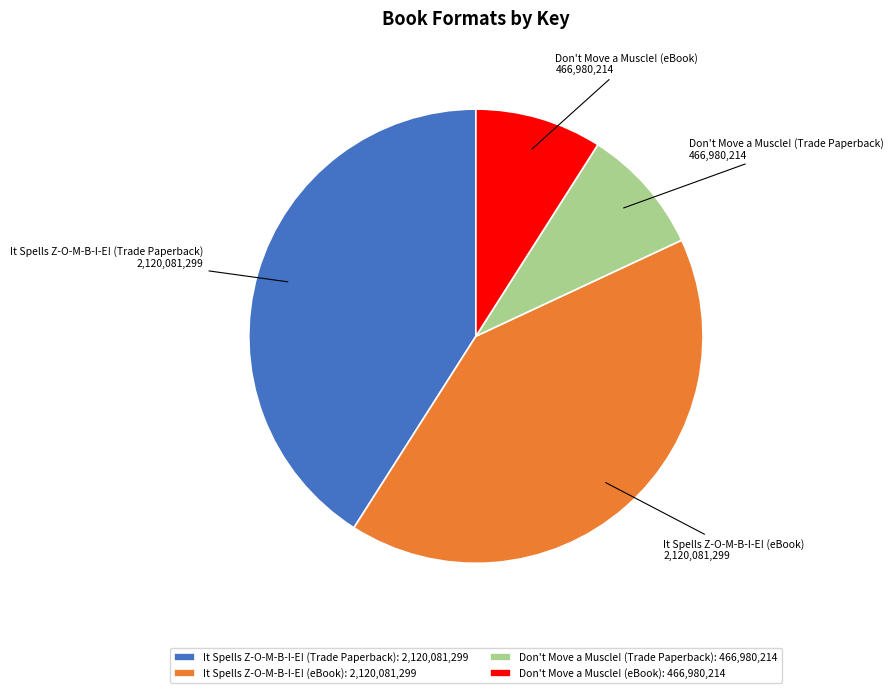

Is it true that It Spells Z-O-M-B-I-E! (Trade Paperback) is 41% of the pie?

True